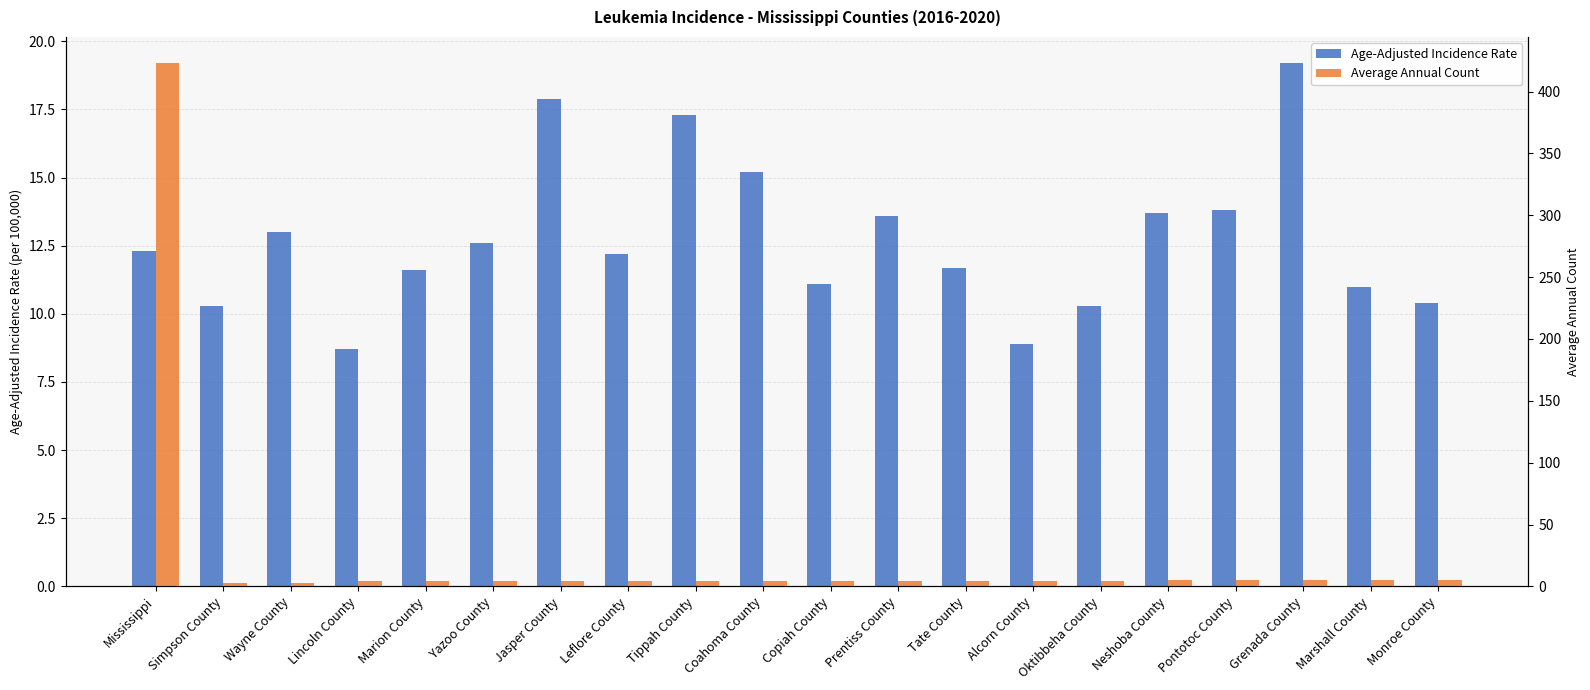

How many bars are there in each group?

2